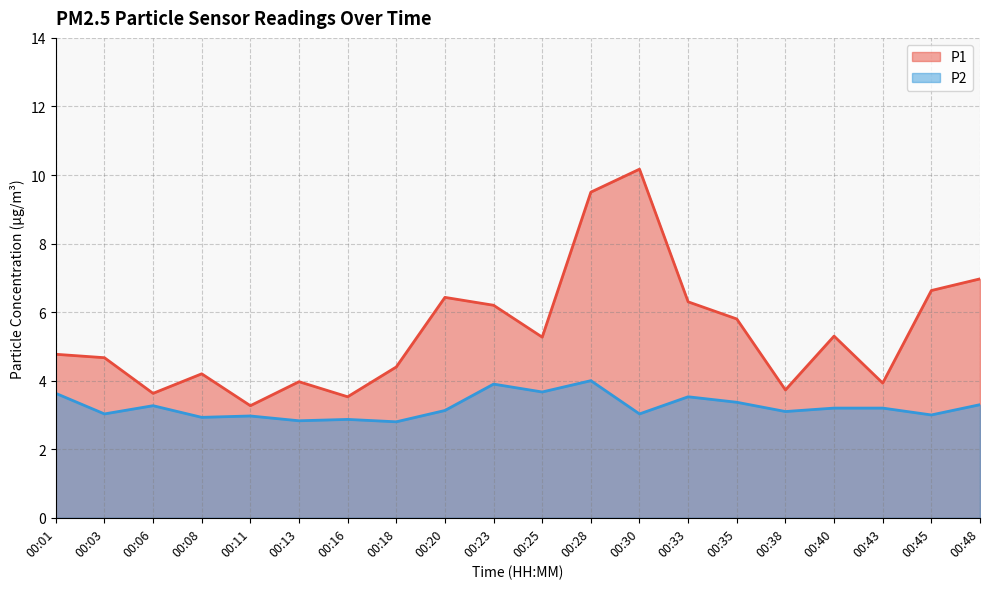

Which has a higher value, 00:01 or 00:25?

00:25